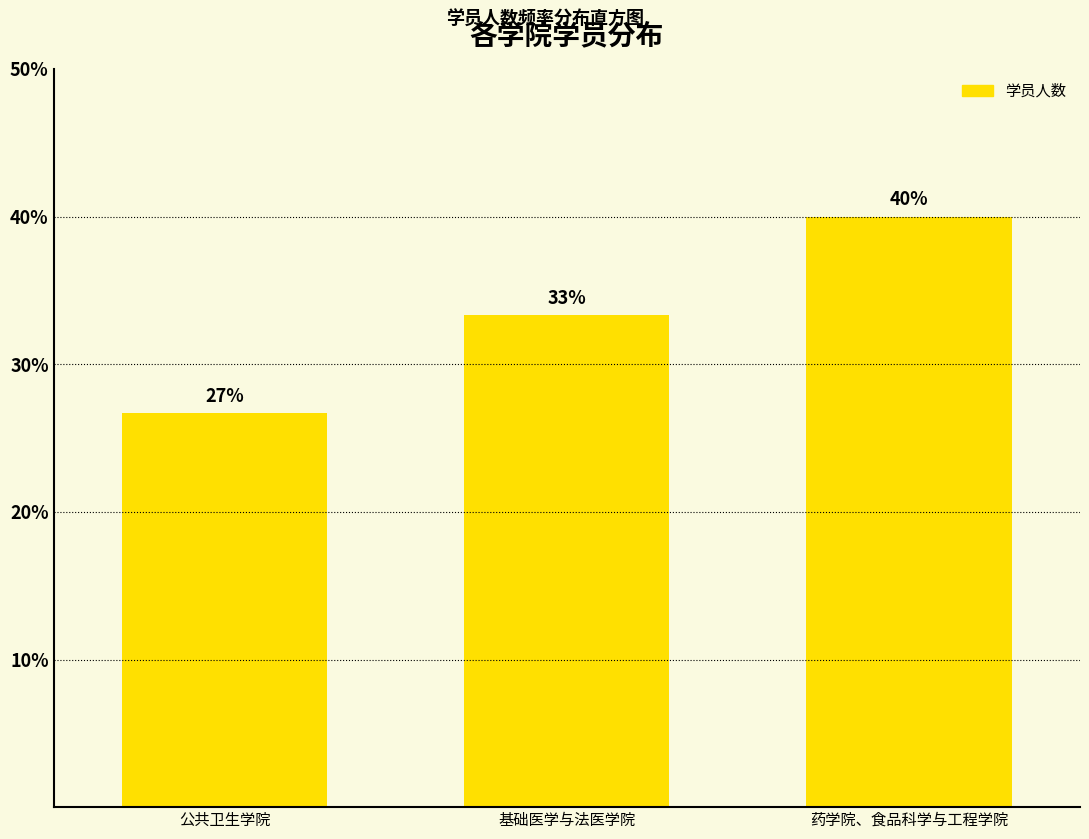

Does the chart contain any negative values?

No